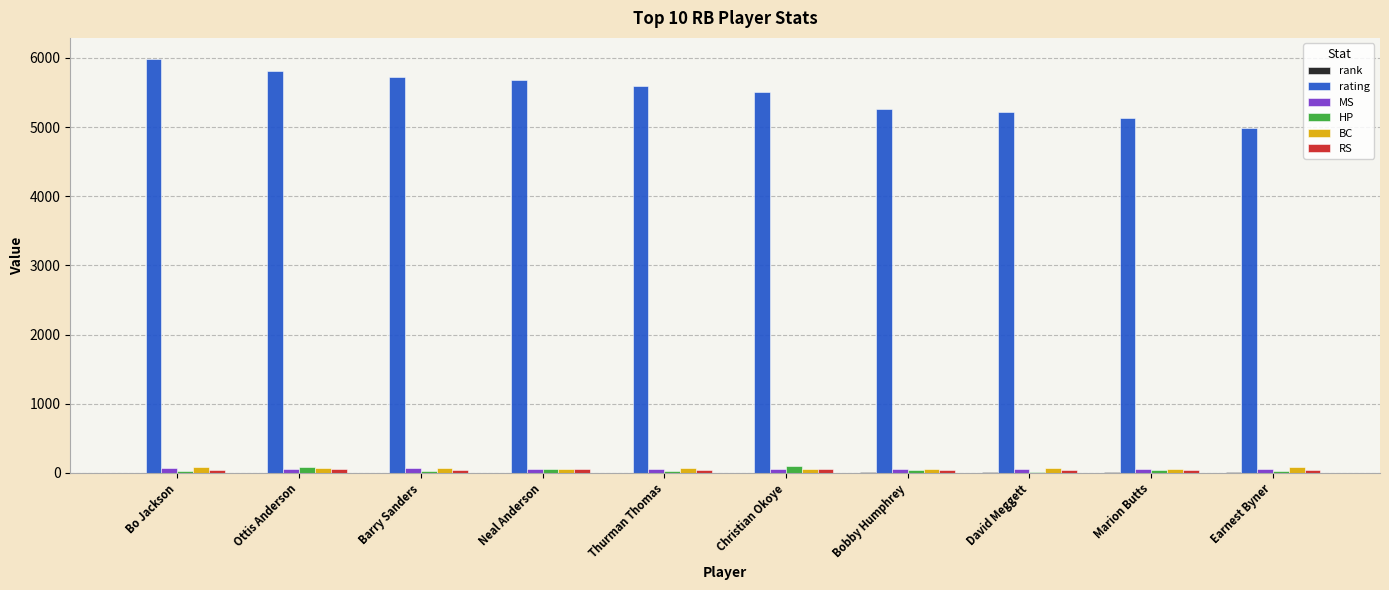

Is it true that MS equals 50 at Christian Okoye?

True